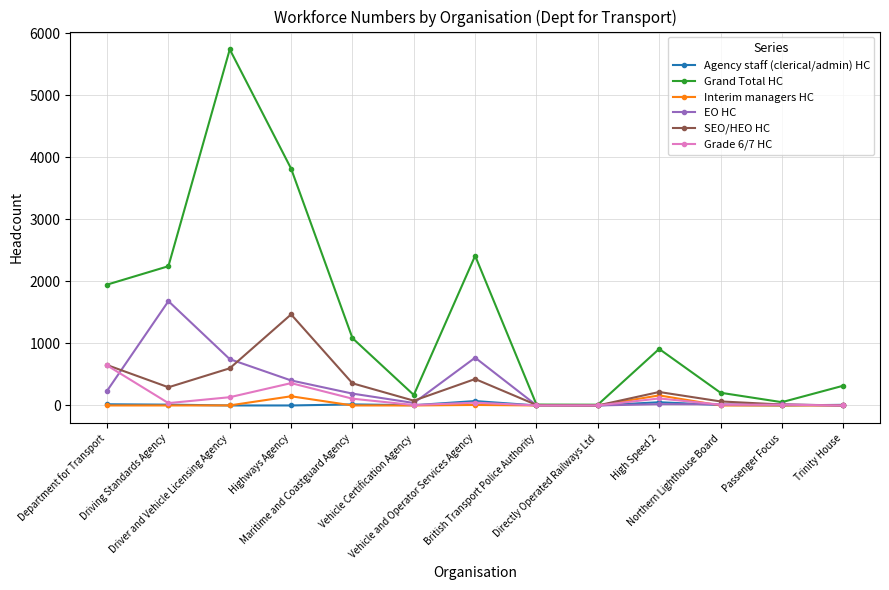

What is the label of the 1st point from the left?

Department for Transport